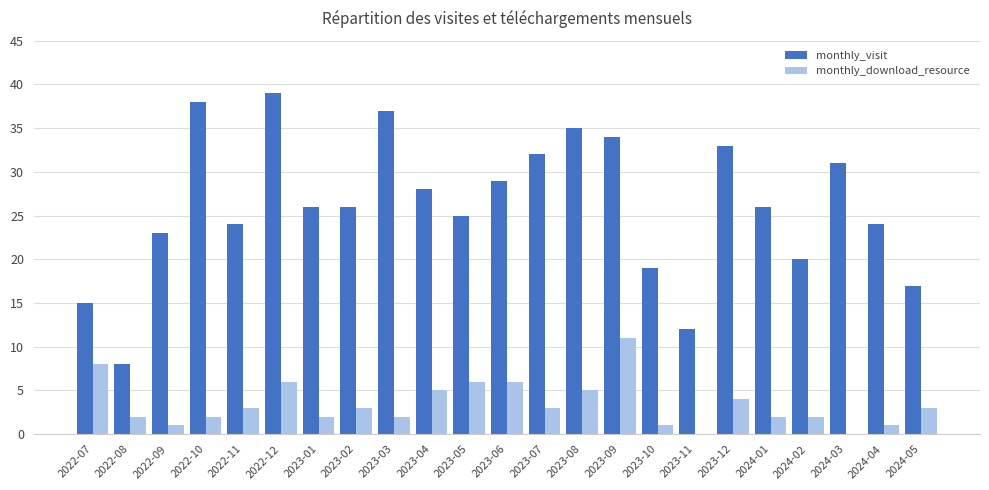

Between 2023-12 and 2024-05, which series saw the biggest shift?

monthly_visit